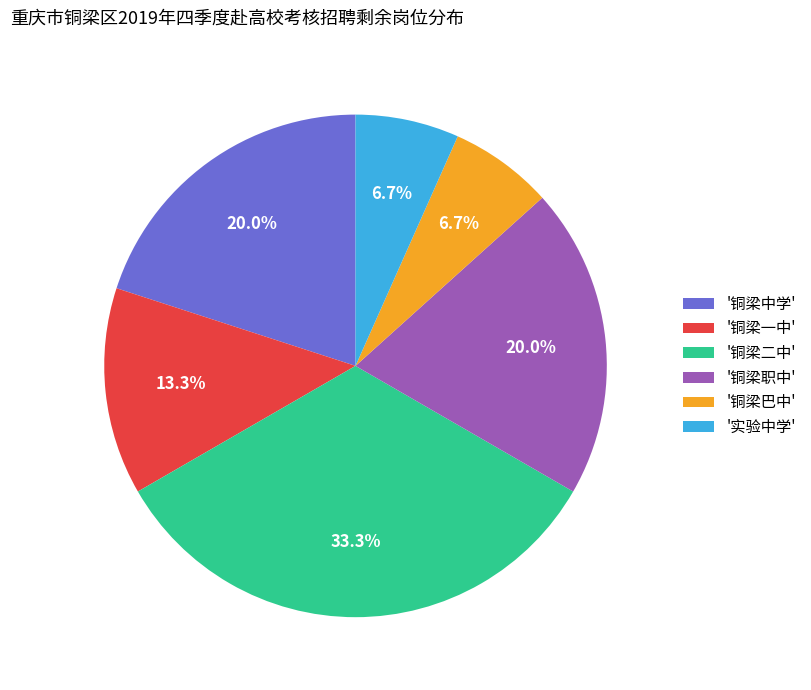

Which has a higher value, '实验中学' or '铜梁二中'?

'铜梁二中'